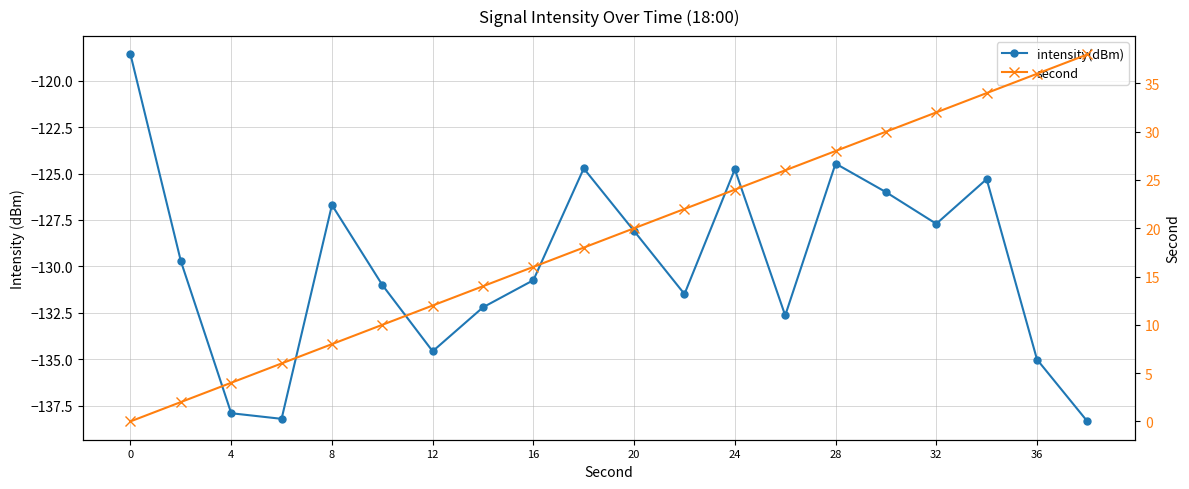

Rank the series by their maximum value, from highest to lowest.

second, intensity(dBm)